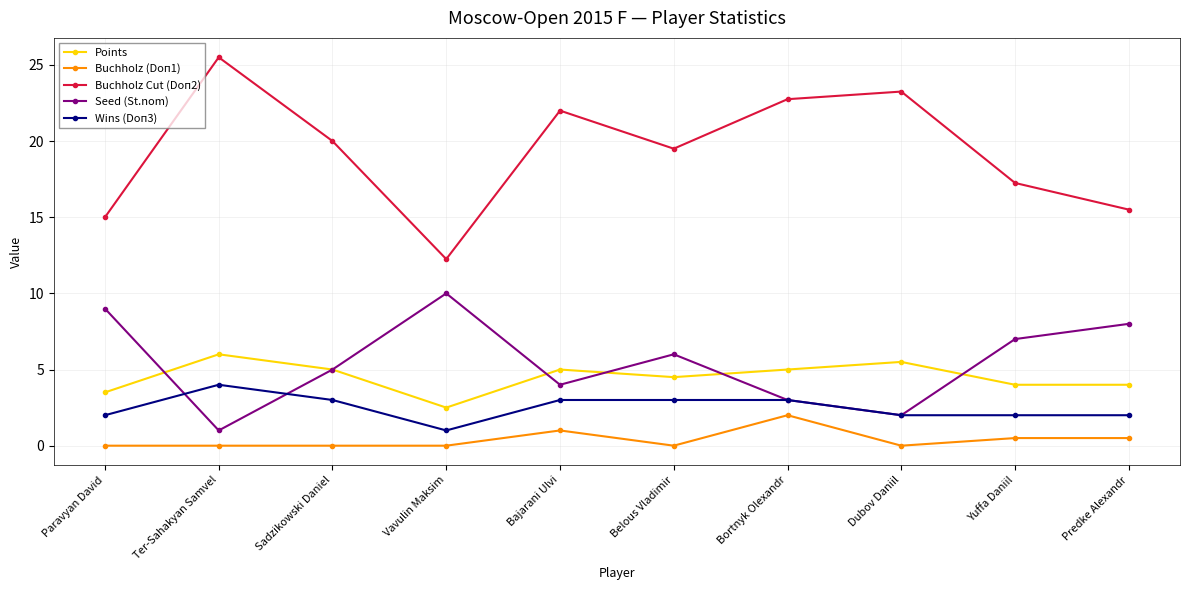

What is the label of the 3rd point from the right?

Dubov Daniil